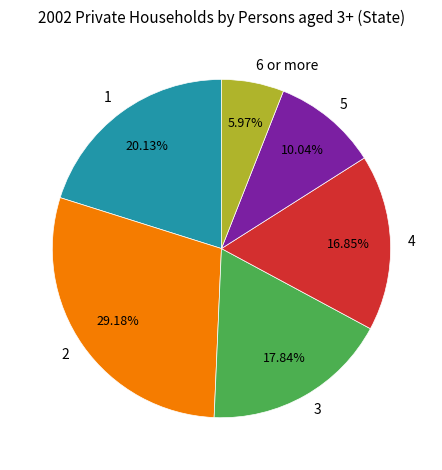

True or false: 5 accounts for 1% of the total.

False